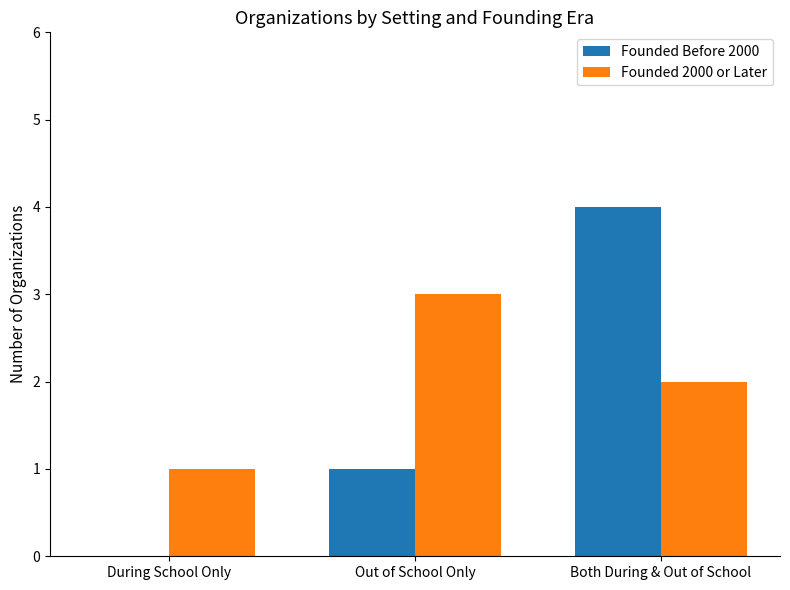

Which series changed the most between Out of School Only and Both During & Out of School?

Founded Before 2000